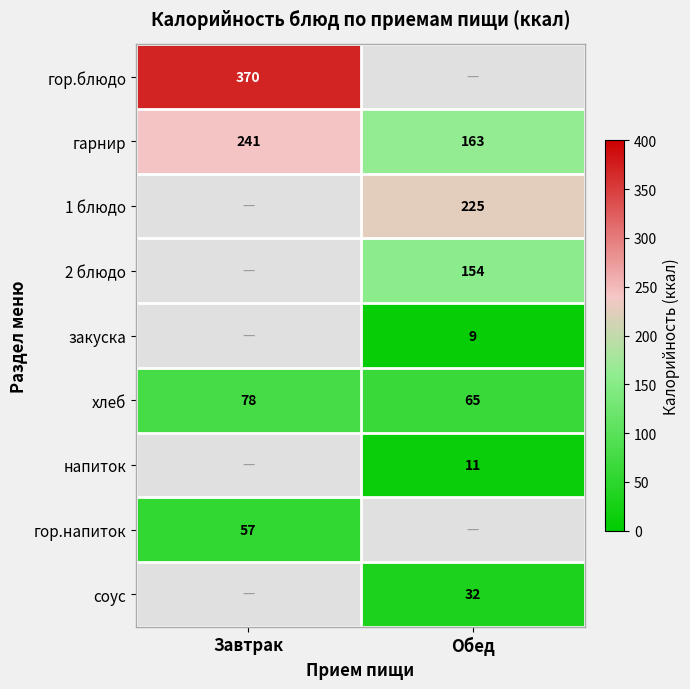

How many data points does each series have?

2